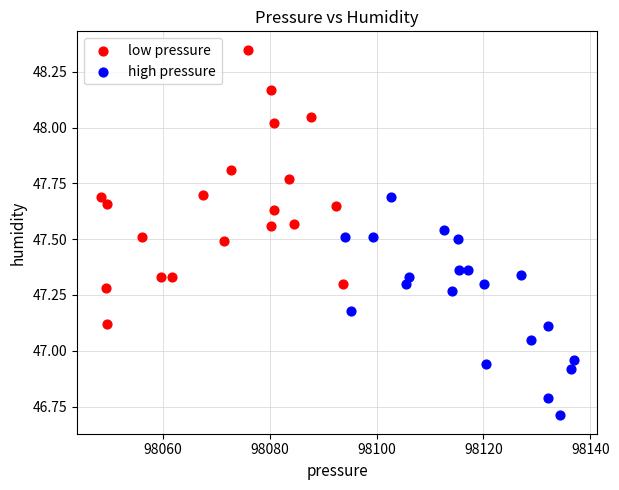

Which series has the largest Y range (max minus min)?

low pressure